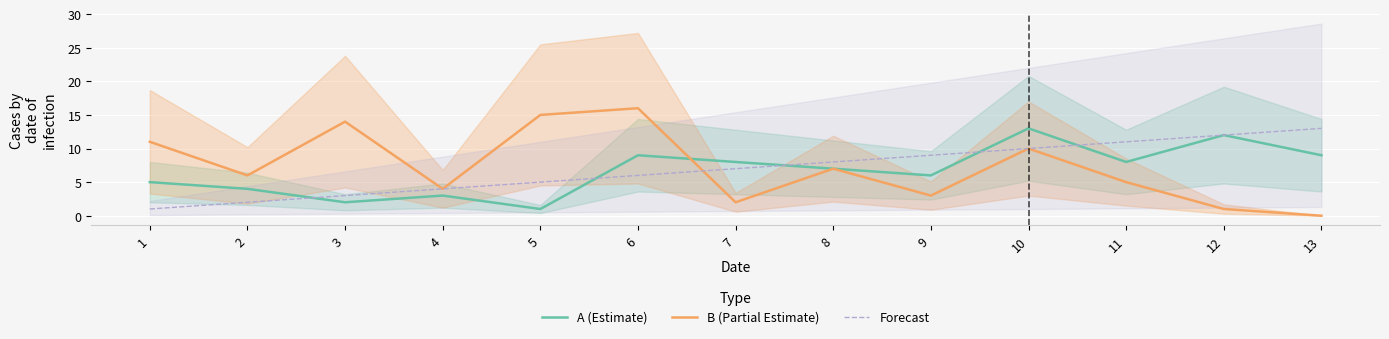

After their last crossing, which series has the higher values: B (Partial Estimate) or A (Estimate)?

A (Estimate)